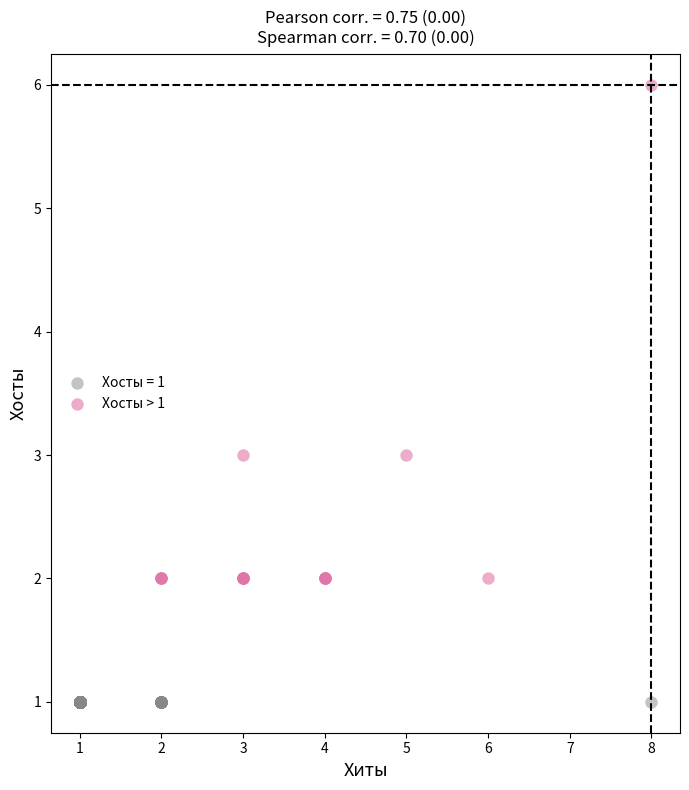

Which series reaches the minimum Y coordinate?

Хосты = 1